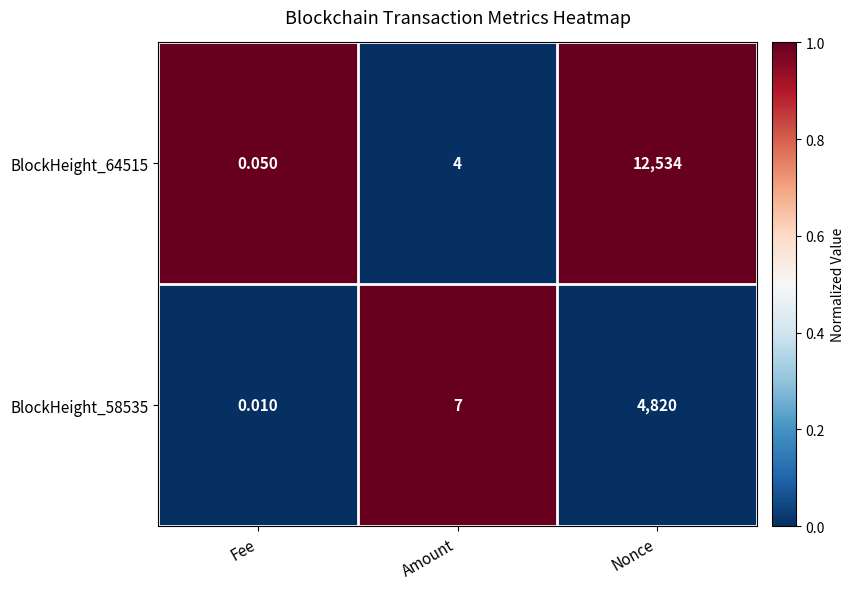

How many data points does each series have?

3